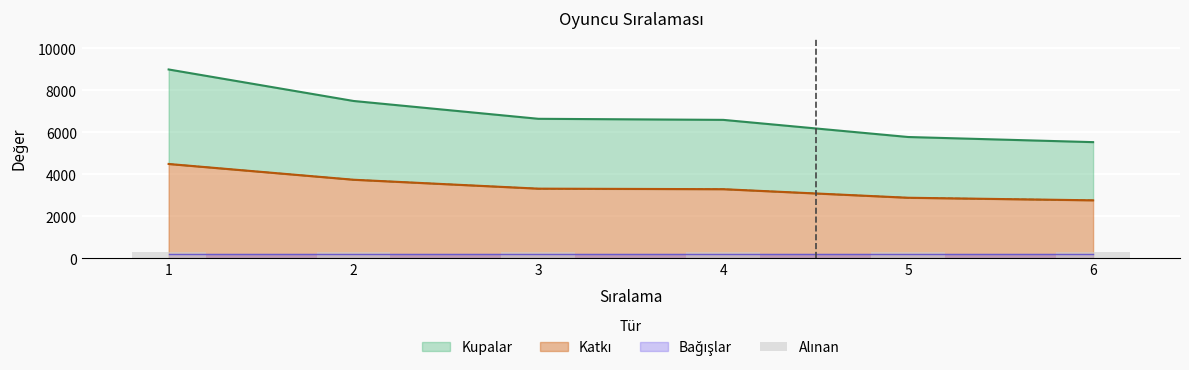

Is it true that Katkı equals 5864 at 1?

False